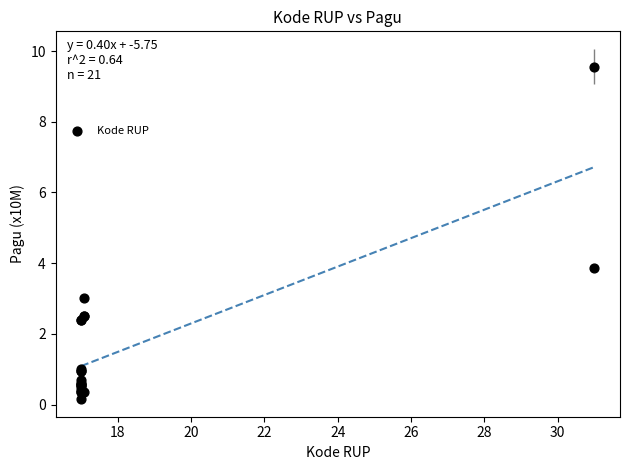

What Y value in the scatter plot is closest to 4?

3.9